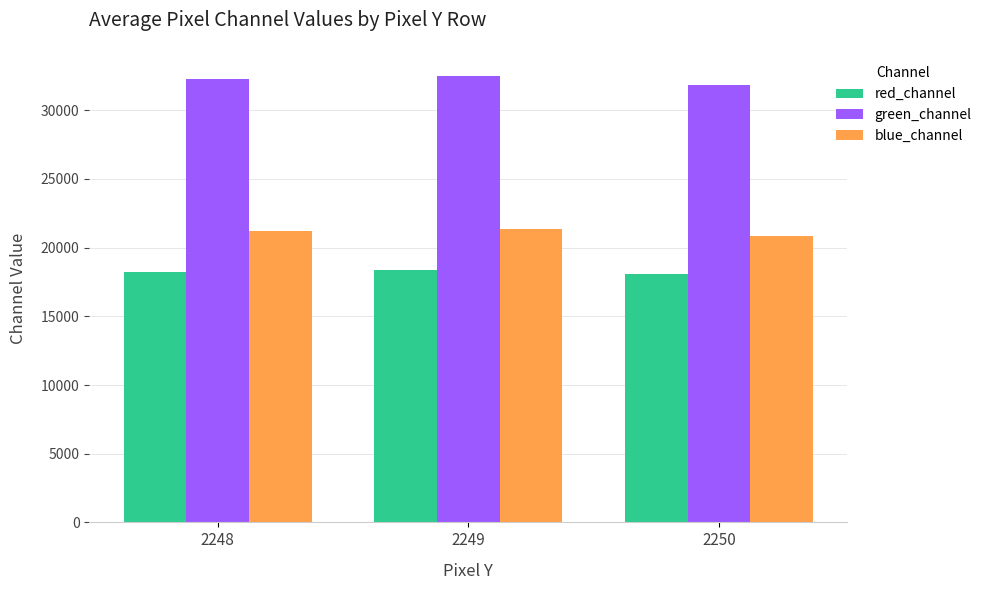

How many groups of bars are there?

3